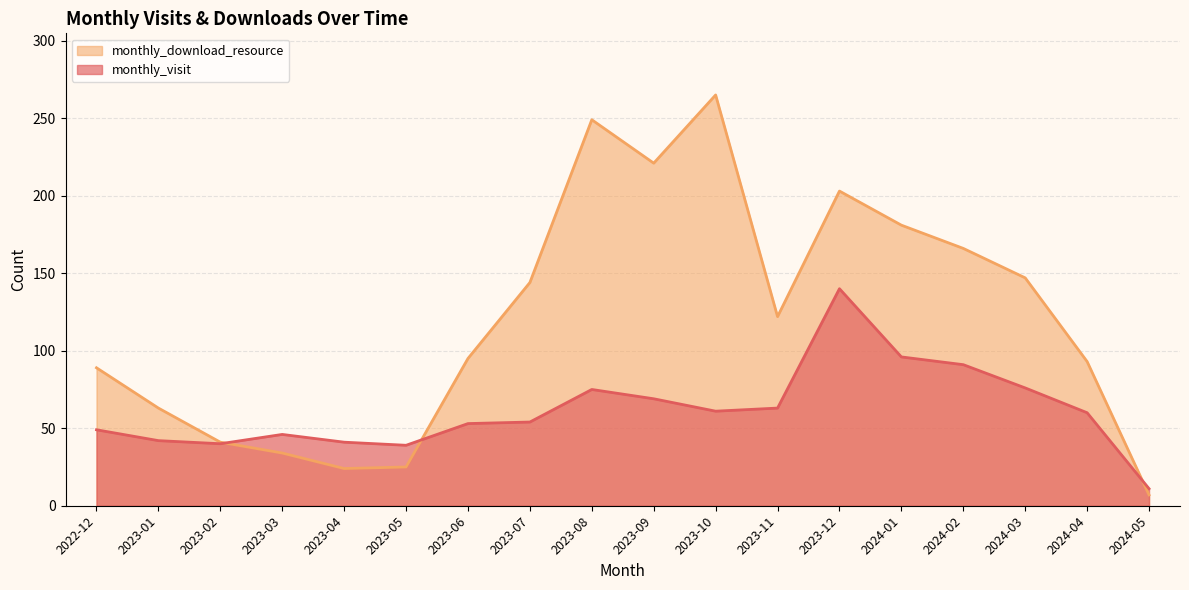

How many interior local peaks does the monthly_download_resource series have?

3